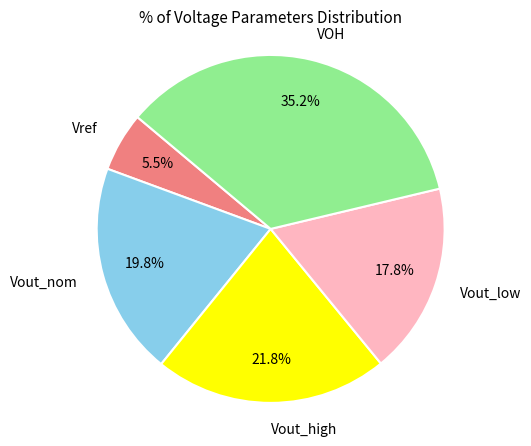

Does Vout_low account for over 50% of the chart?

No